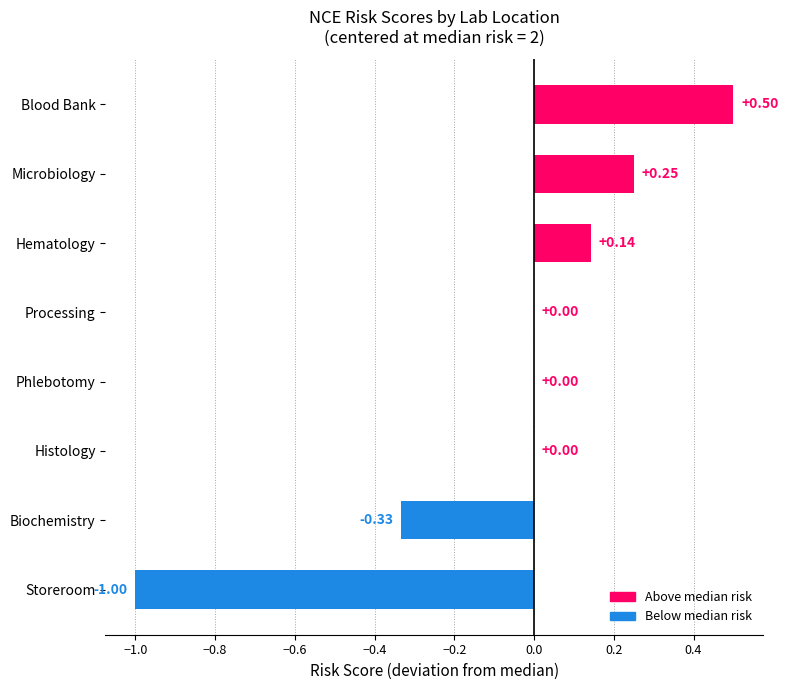

What is the change in value from Blood Bank to Phlebotomy?

-0.5